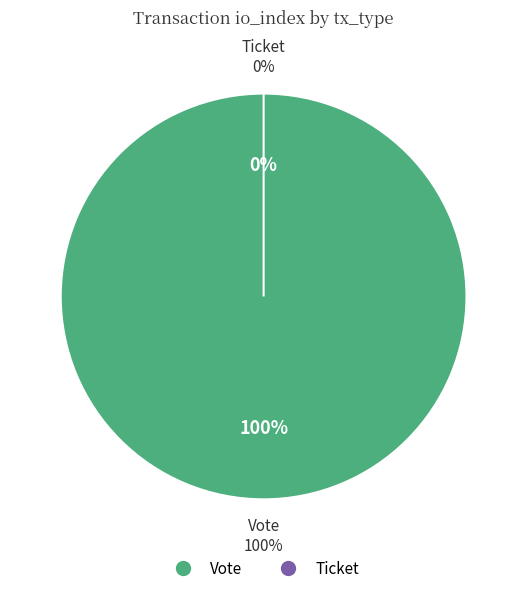

What percentage is the Vote slice, to the nearest percent?

100%